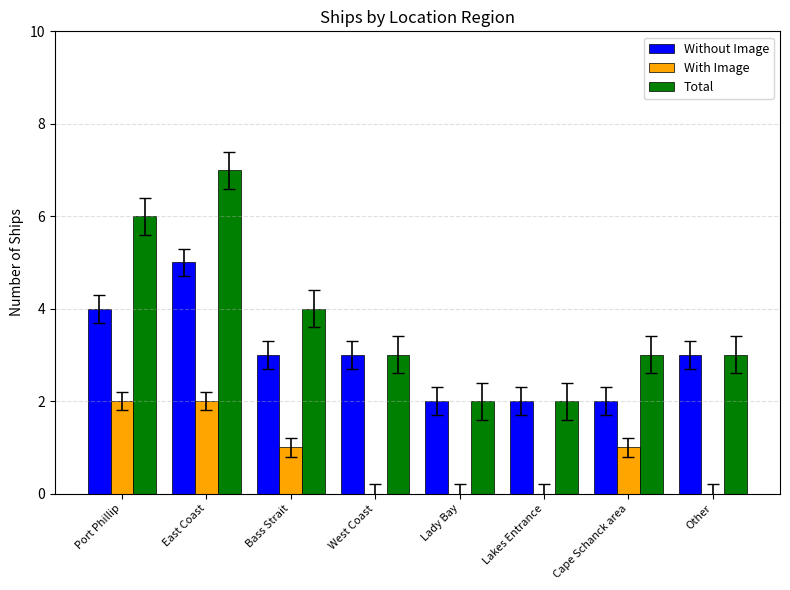

The With Image series shows 3 at Port Phillip. True or false?

False